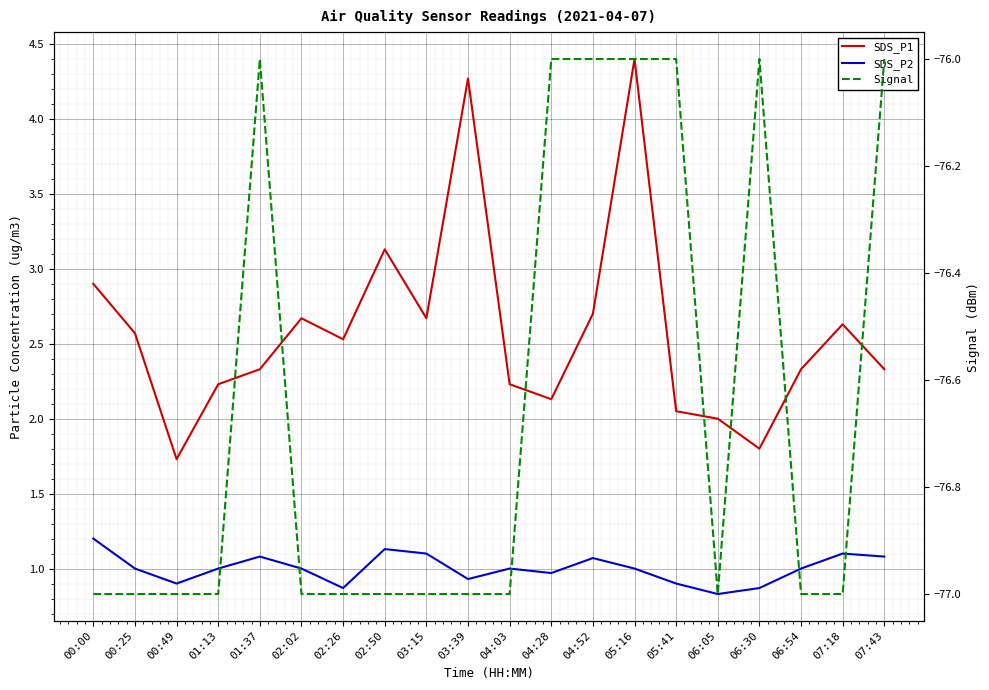

True or false: Signal and SDS_P2 cross at least once.

False